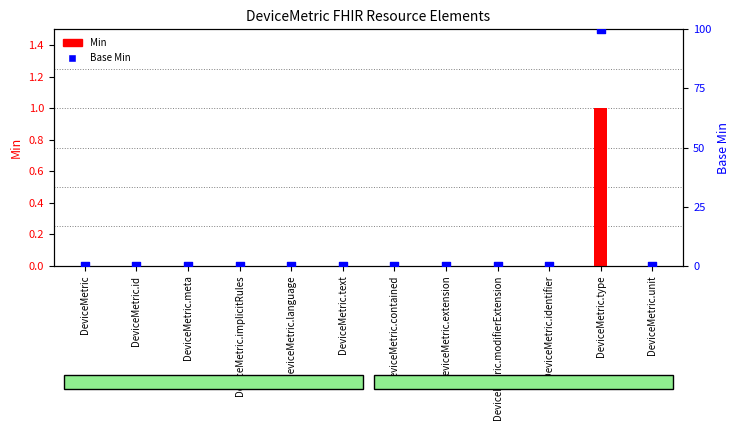

Which series contains the lowest Y value?

Min